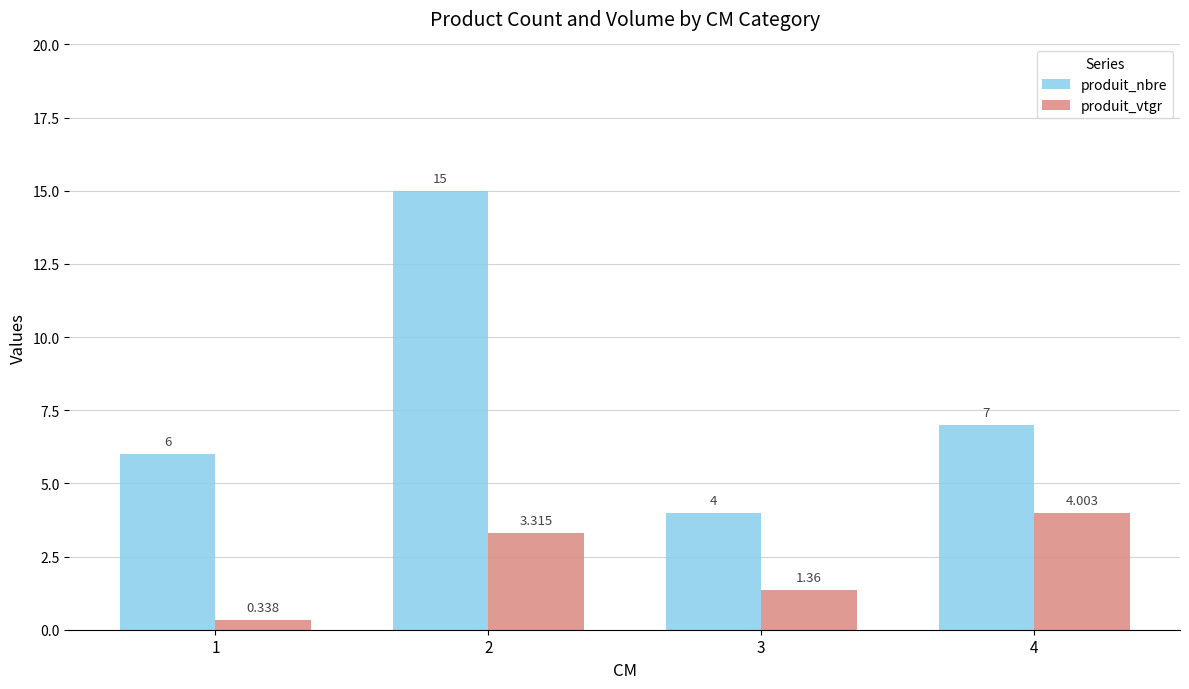

What are all the series names shown in the legend?

produit_nbre, produit_vtgr